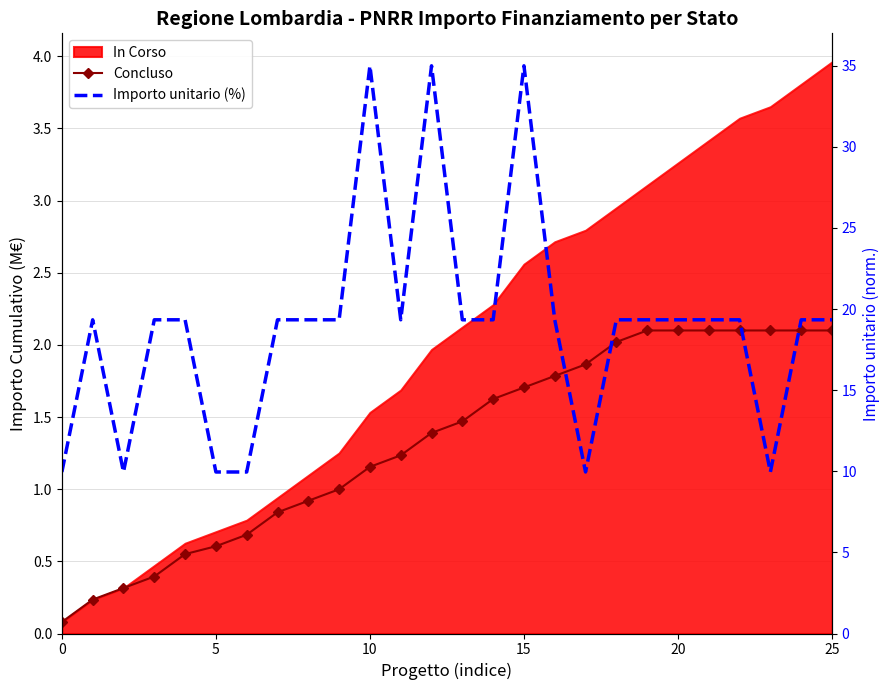

How many lines are shown in the chart?

2